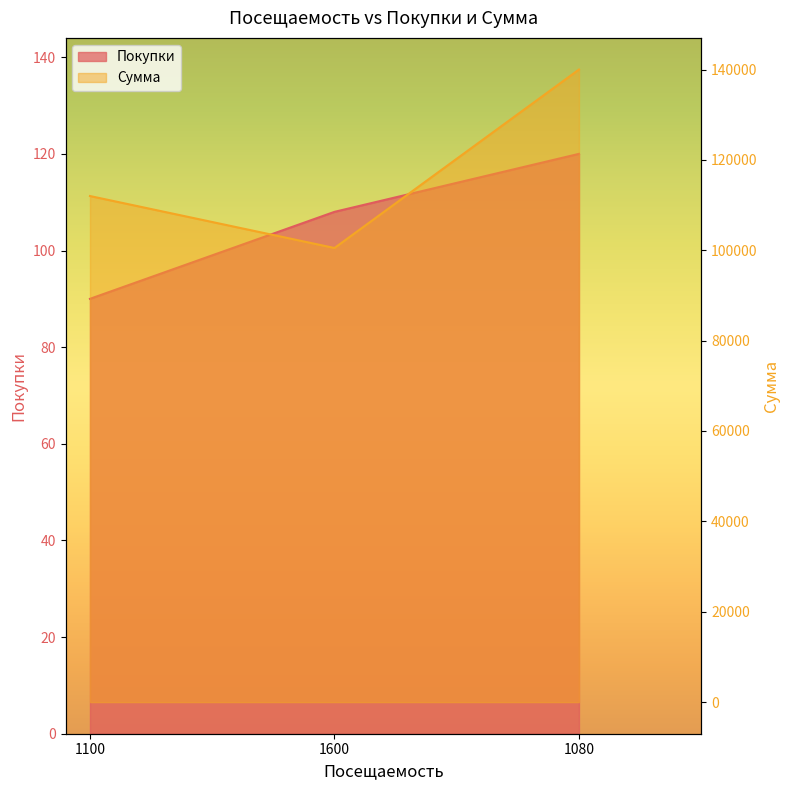

Which series has the largest total across all categories?

Сумма